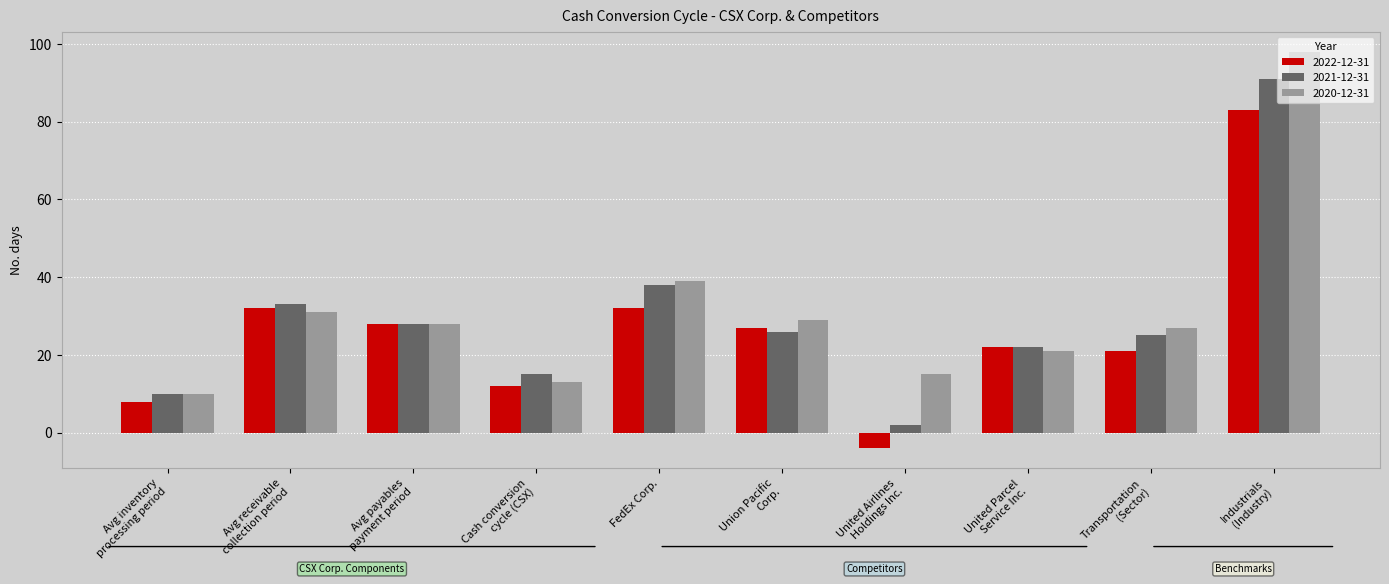

What is the value of the 2020-12-31 bar at the 7th from the left?

15